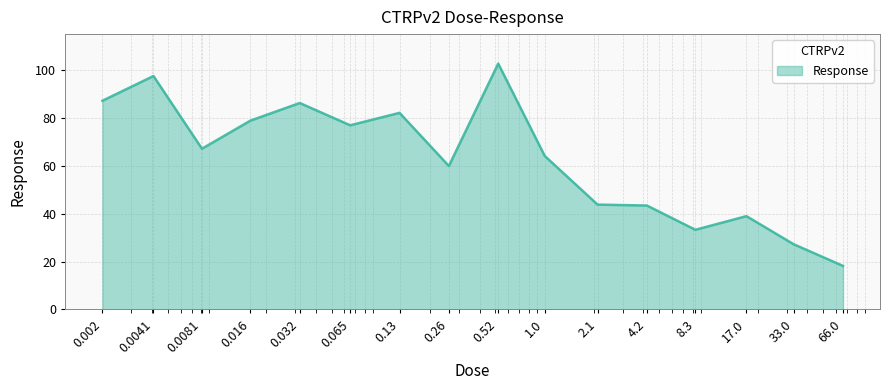

Does the chart have visible grid lines?

Yes